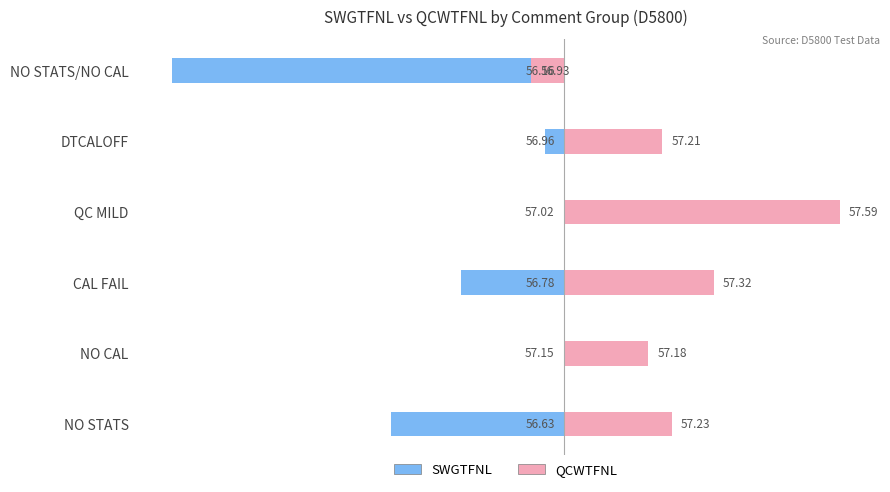

Rank the categories by SWGTFNL value from lowest to highest.

5, 0, 2, 4, 3, 1